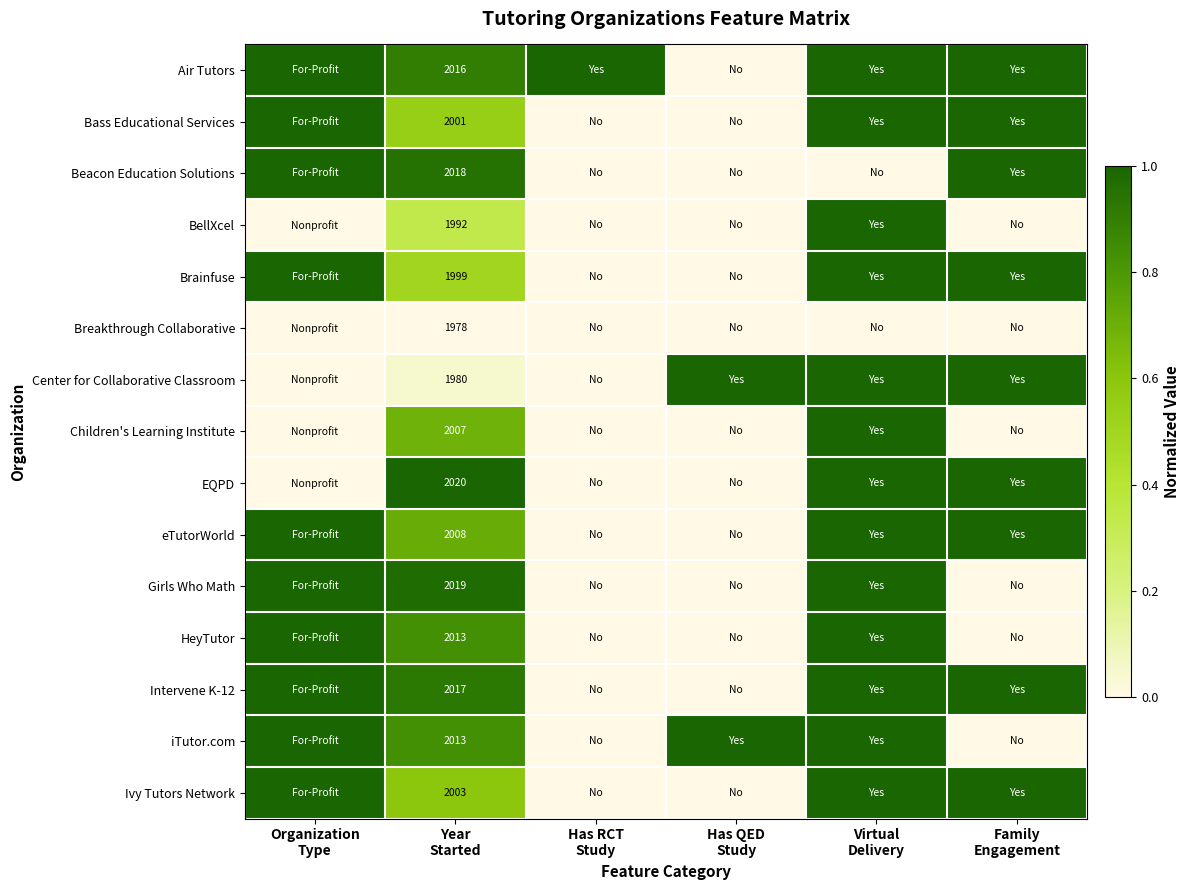

What is the highest value of the Intervene K-12 series?

1.0